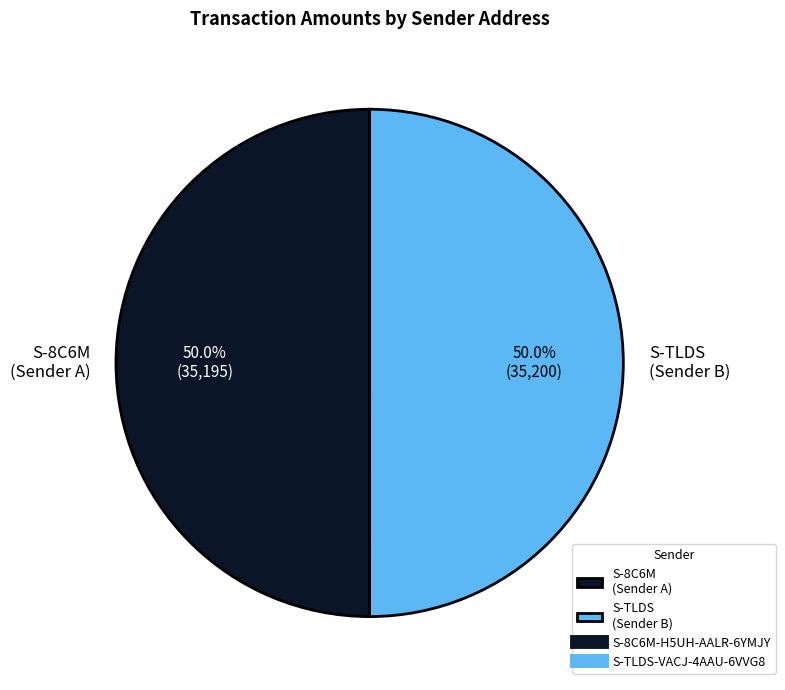

Combined, what portion of the pie is S-TLDS (Sender B) and S-8C6M (Sender A)?

100.0%